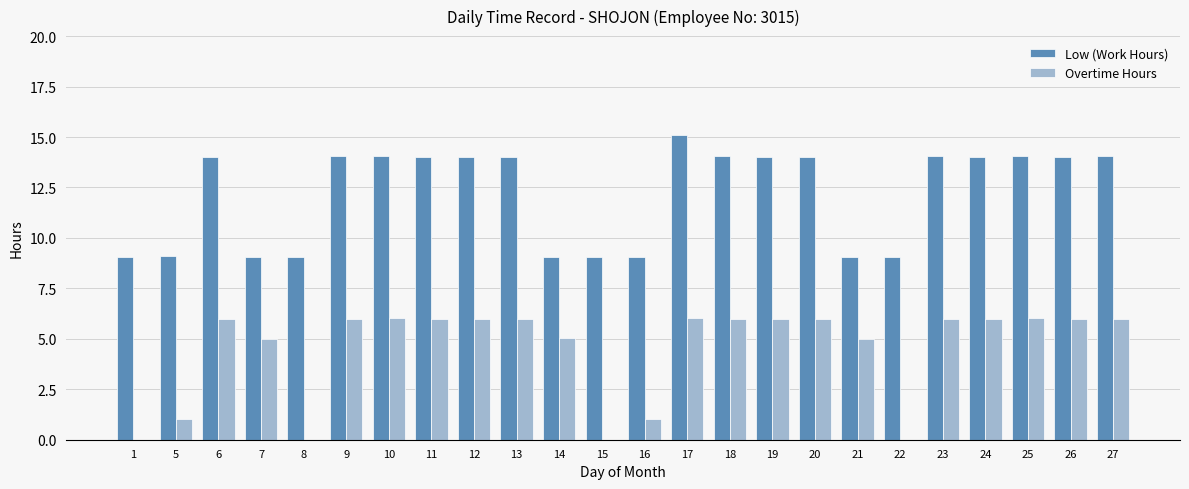

Which series changed the most between 7 and 17?

Low (Work Hours)